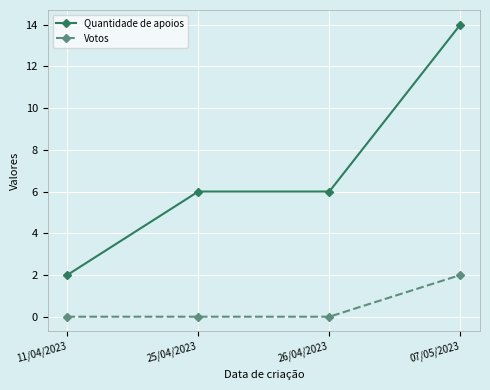

Is it true that Quantidade de apoios equals 14 at 07/05/2023?

True